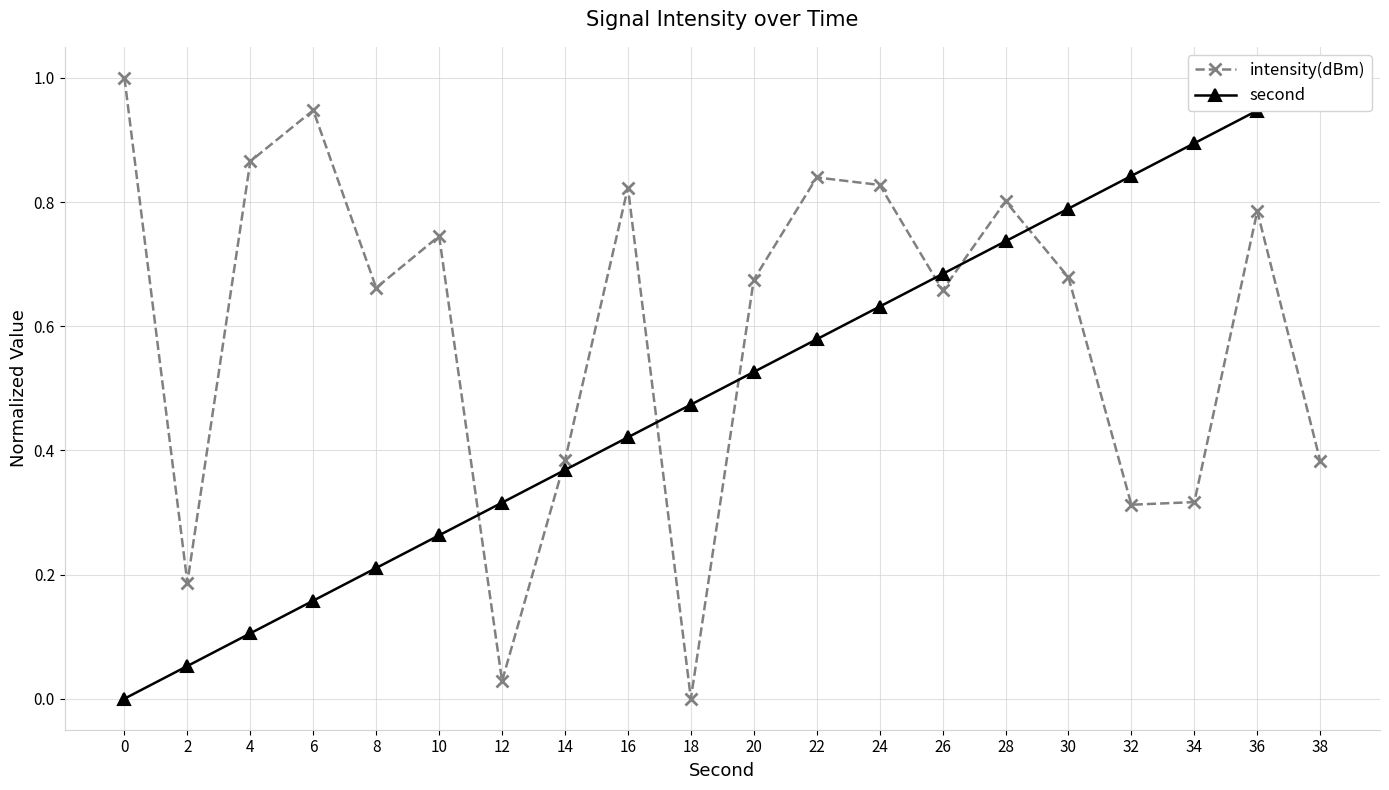

What is the difference between the intensity(dBm) values at 22 and 2?

0.7